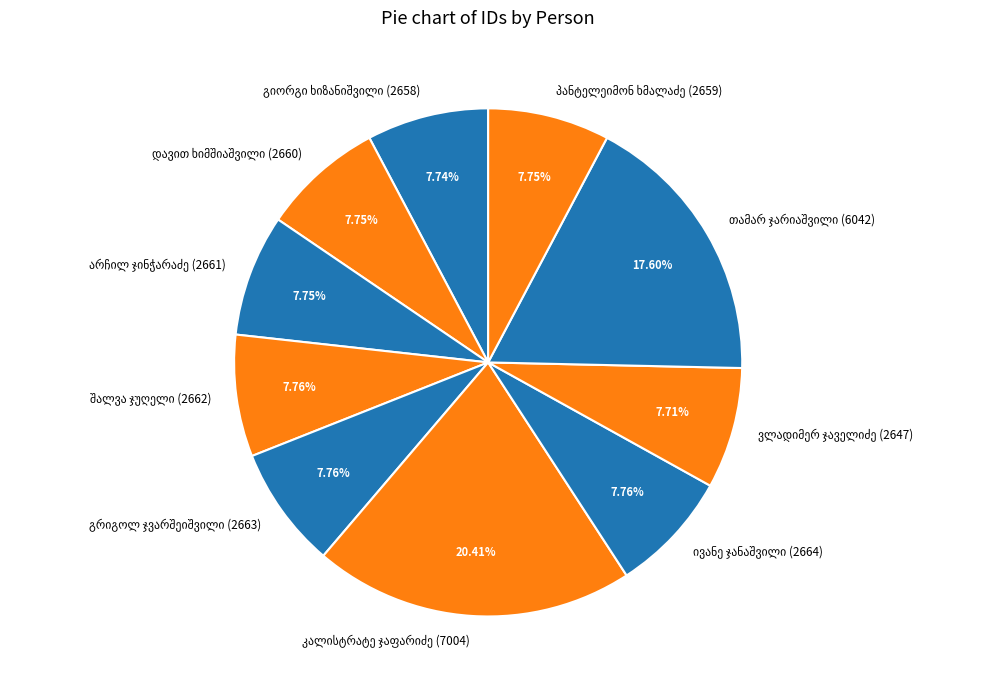

Is there any slice that represents more than half of the pie?

No